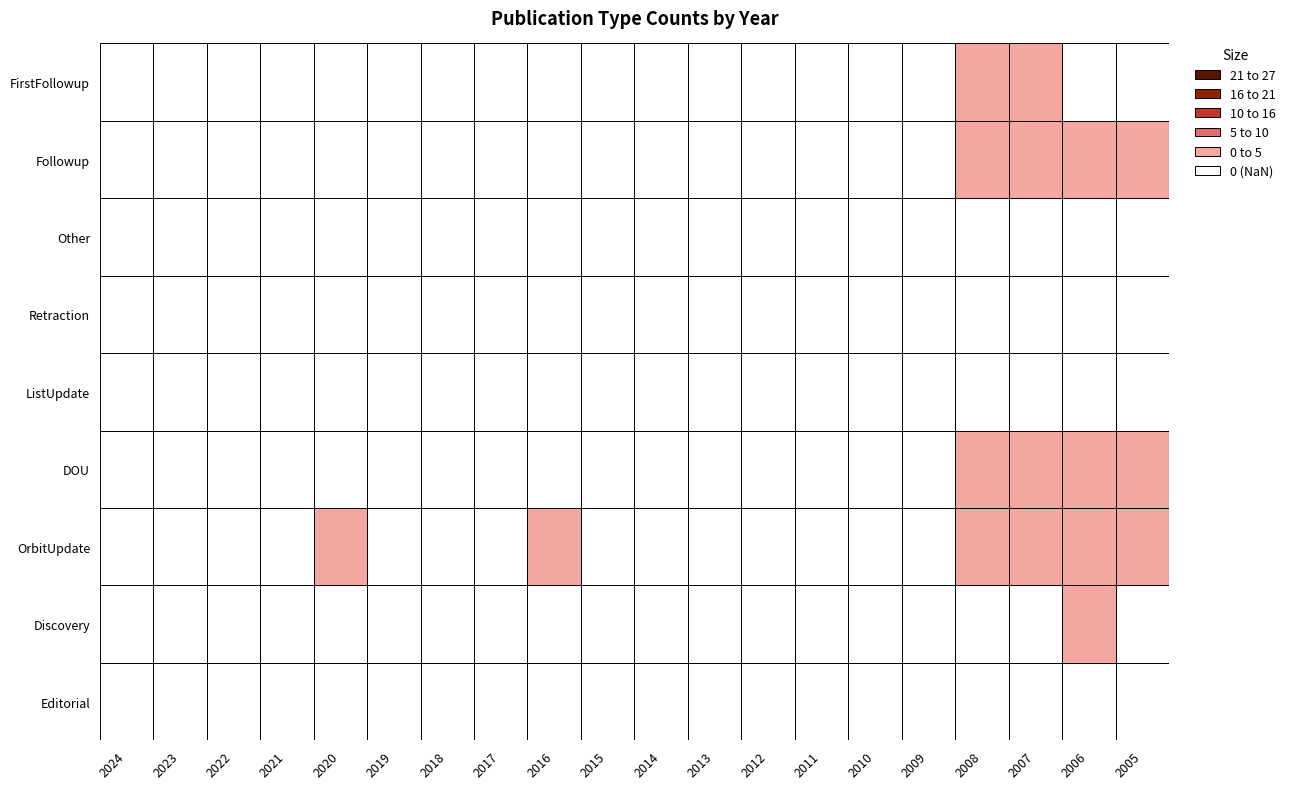

Rank the series at 2010 from lowest to highest value.

Editorial, Discovery, OrbitUpdate, DOU, ListUpdate, Retraction, Other, Followup, FirstFollowup